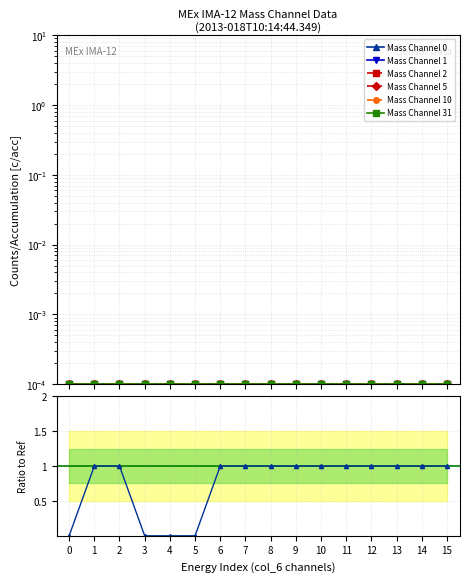

True or false: Mass Channel 5 and Mass Channel 2 intersect in this chart.

False